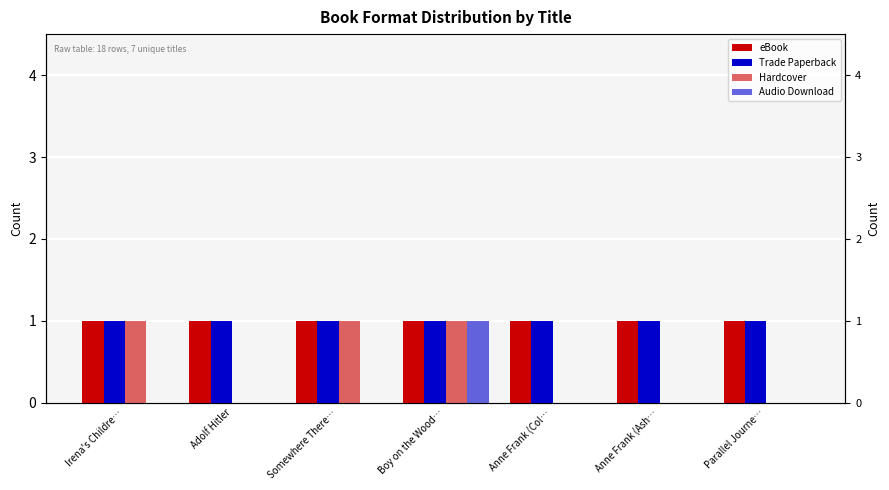

The value of eBook at Parallel Journe… is 1. True or false?

True